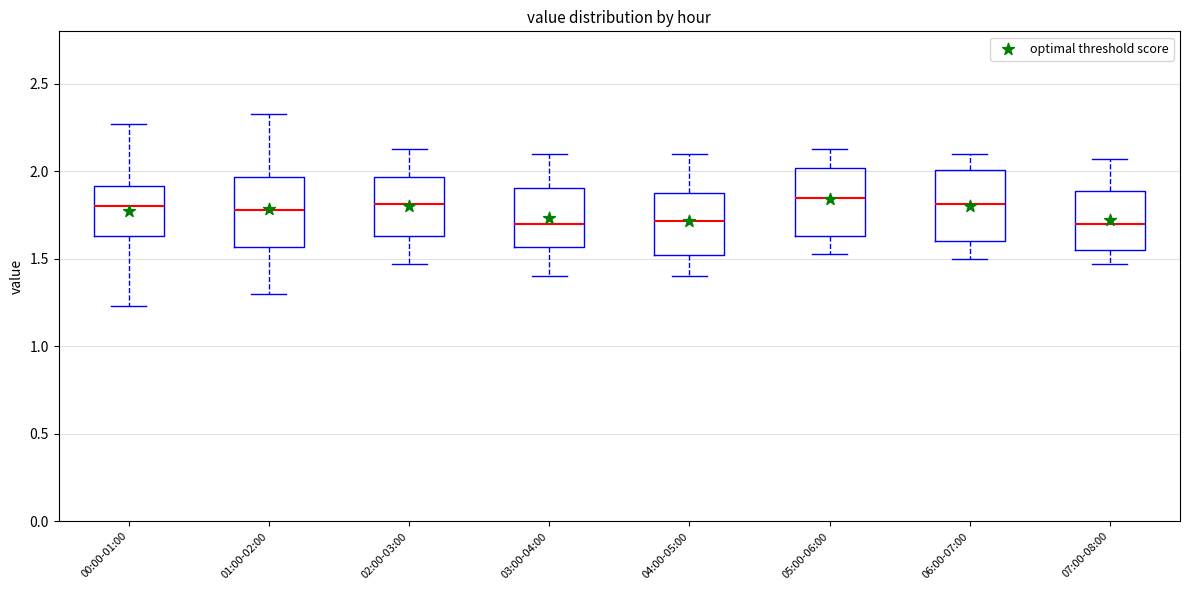

Reading left to right, transcribe this box plot: for each box, give where its median line is, the range the box spans, and where its two whiskers end, as read against the y-axis. The values are not printed on the chart, so give them approximately, as read against the axis.

00:00-01:00: median 1.80, box 1.65 to 1.90, whiskers 1.25 to 2.25
01:00-02:00: median 1.80, box 1.55 to 1.95, whiskers 1.30 to 2.35
02:00-03:00: median 1.80, box 1.65 to 1.95, whiskers 1.45 to 2.15
03:00-04:00: median 1.70, box 1.55 to 1.90, whiskers 1.40 to 2.10
04:00-05:00: median 1.70, box 1.50 to 1.90, whiskers 1.40 to 2.10
05:00-06:00: median 1.85, box 1.65 to 2.00, whiskers 1.55 to 2.15
06:00-07:00: median 1.80, box 1.60 to 2.00, whiskers 1.50 to 2.10
07:00-08:00: median 1.70, box 1.55 to 1.90, whiskers 1.45 to 2.05